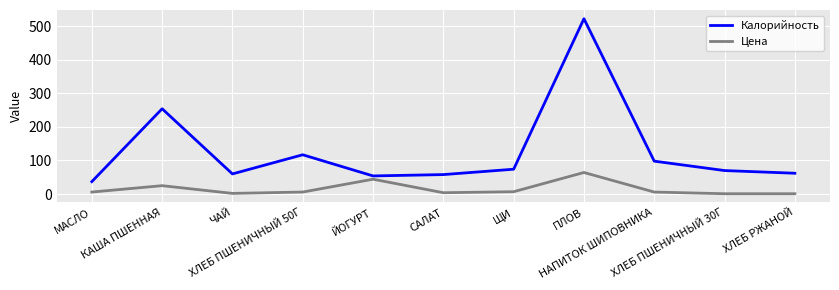

Rank the series by their maximum value, from lowest to highest.

Цена, Калорийность